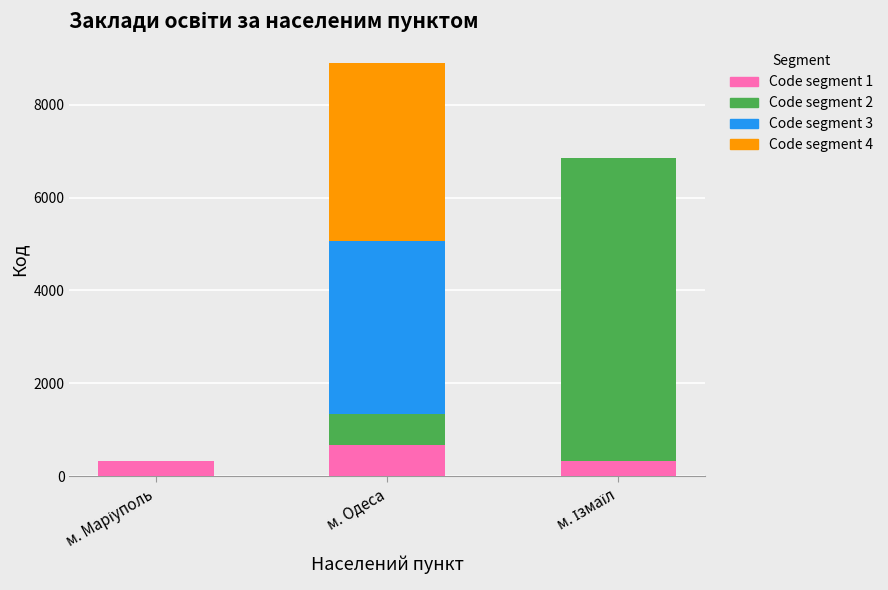

At which category is the sum across all series the highest?

м. Одеса